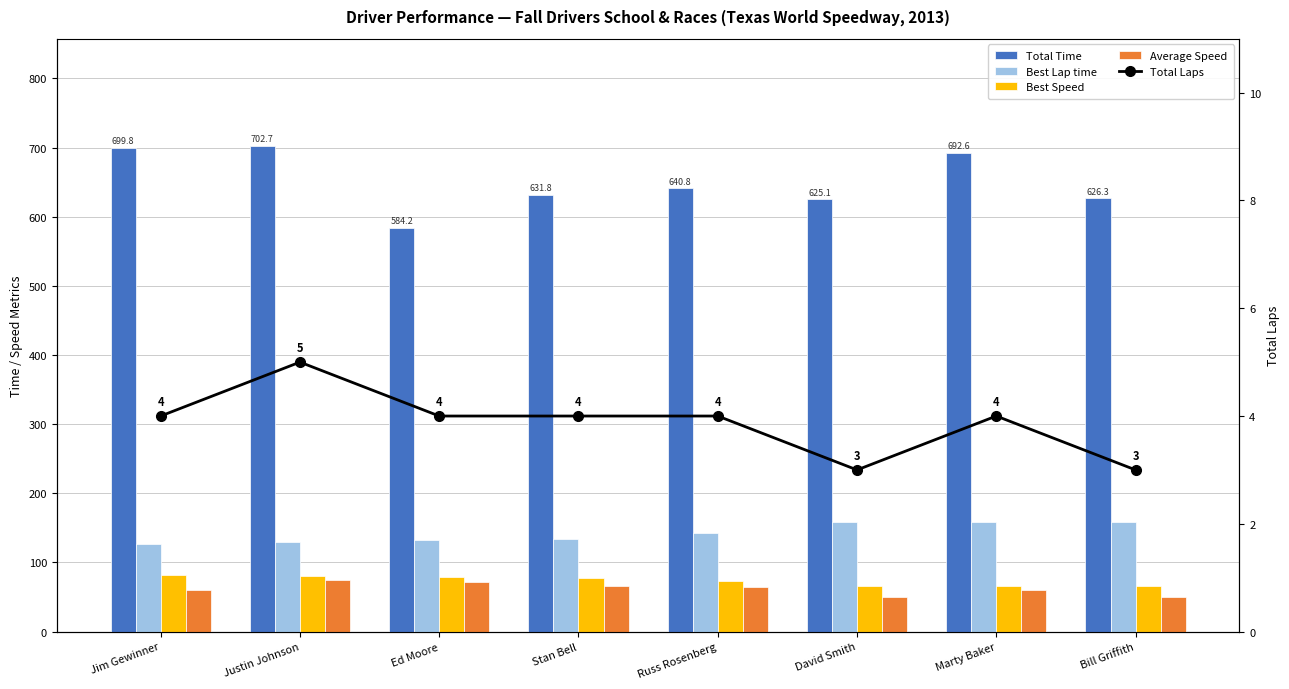

At which label does Total Laps reach its peak?

Justin Johnson